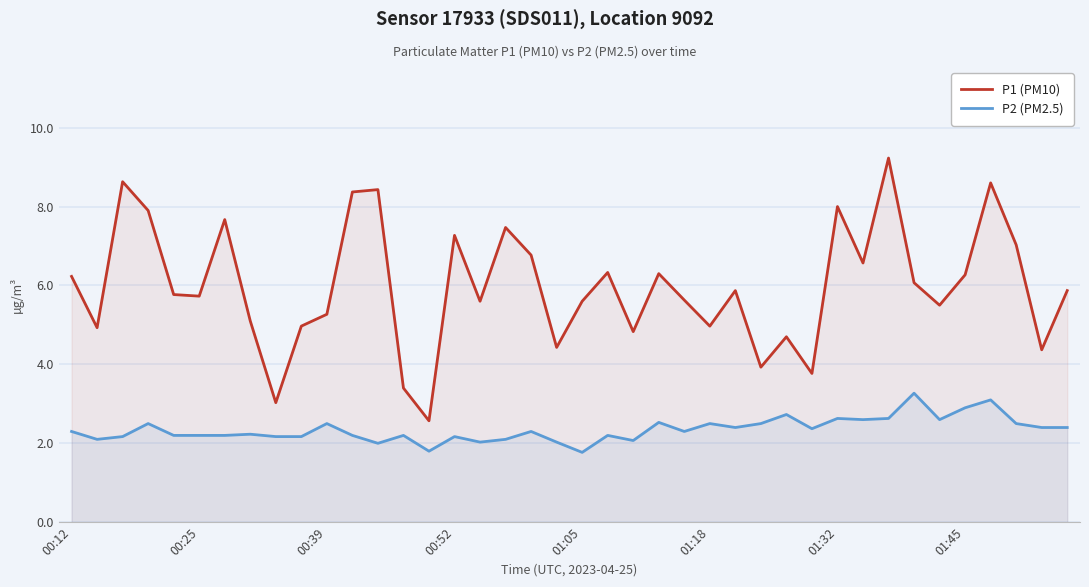

What is the difference between the maximum and minimum values in the P2 (PM2.5) series?

1.5